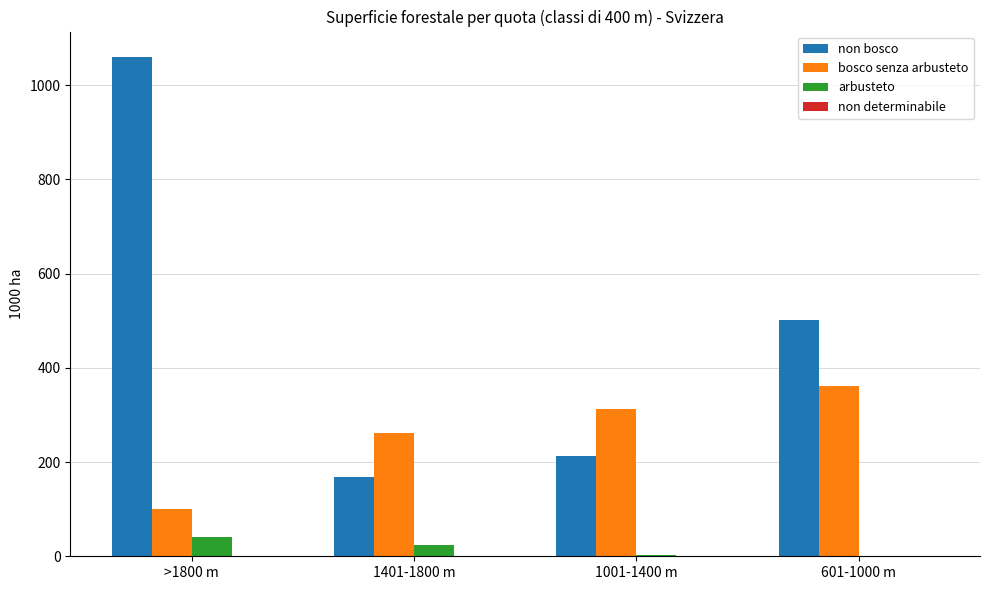

The non bosco series shows 1060.4 at >1800 m. True or false?

True